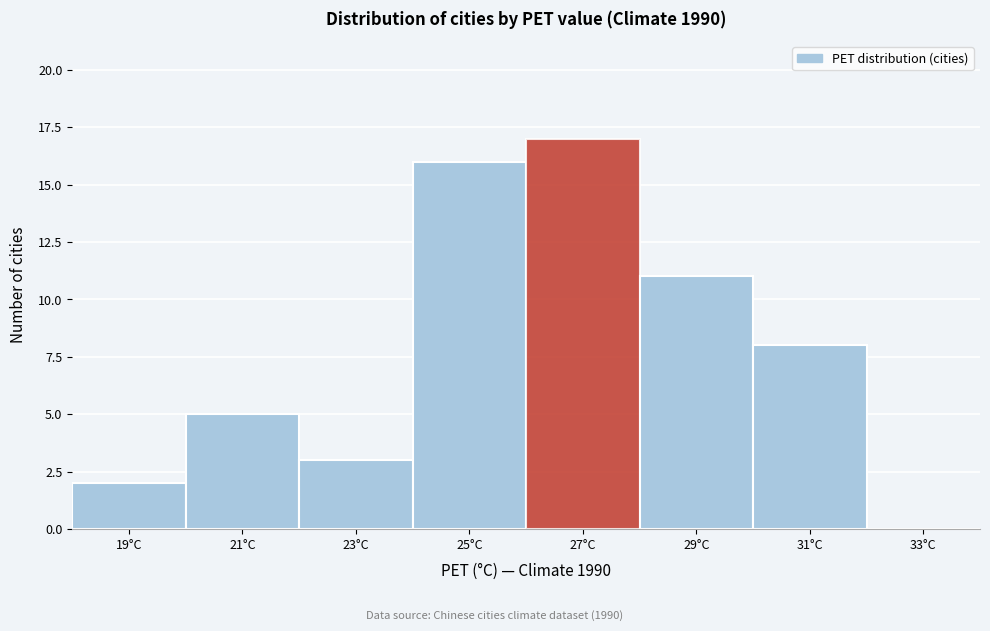

Reading right to left, extract all data points from this chart.

33°C=0	31°C=8	29°C=11	27°C=17	25°C=16	23°C=3	21°C=5	19°C=2